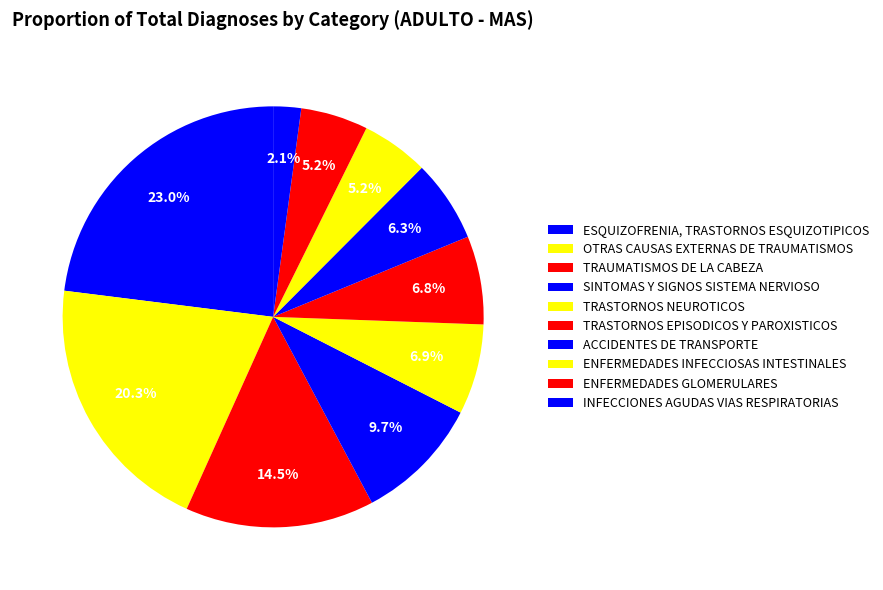

Count the number of slices in the pie.

10